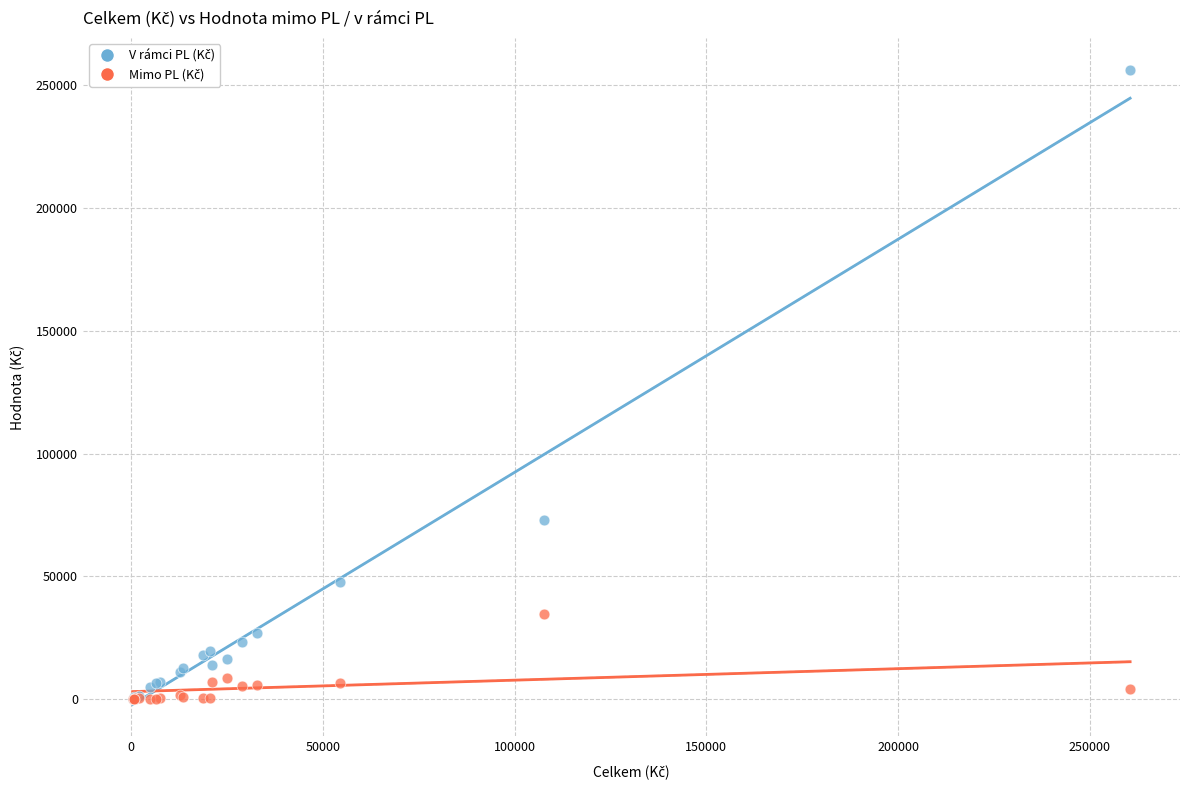

Across all series, what Y value is closest to 128200?

73061.1